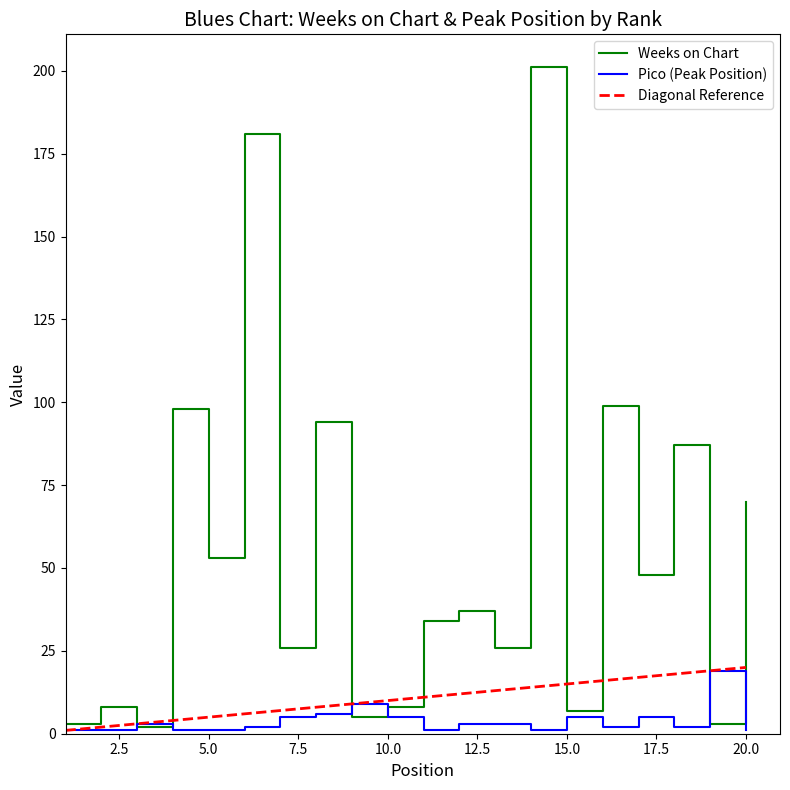

At which label is Pico closest to 10?

9